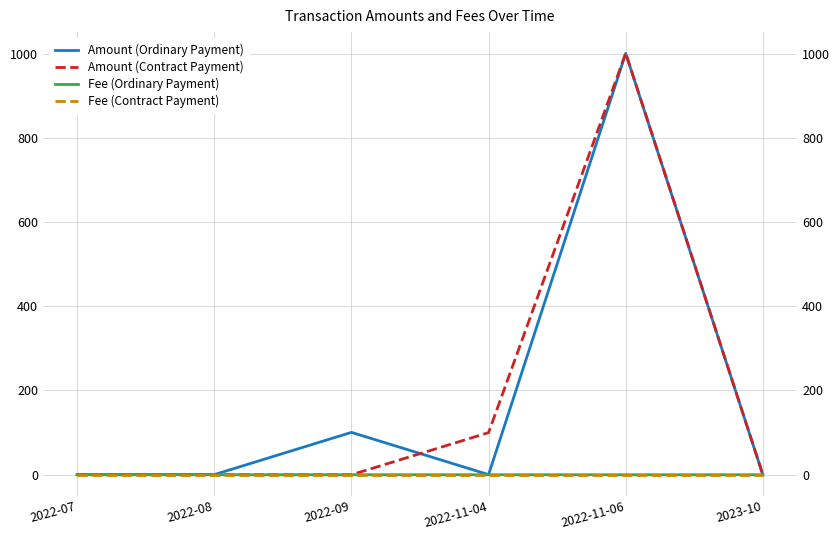

True or false: Amount (Ordinary Payment) and Fee (Contract Payment) intersect in this chart.

False